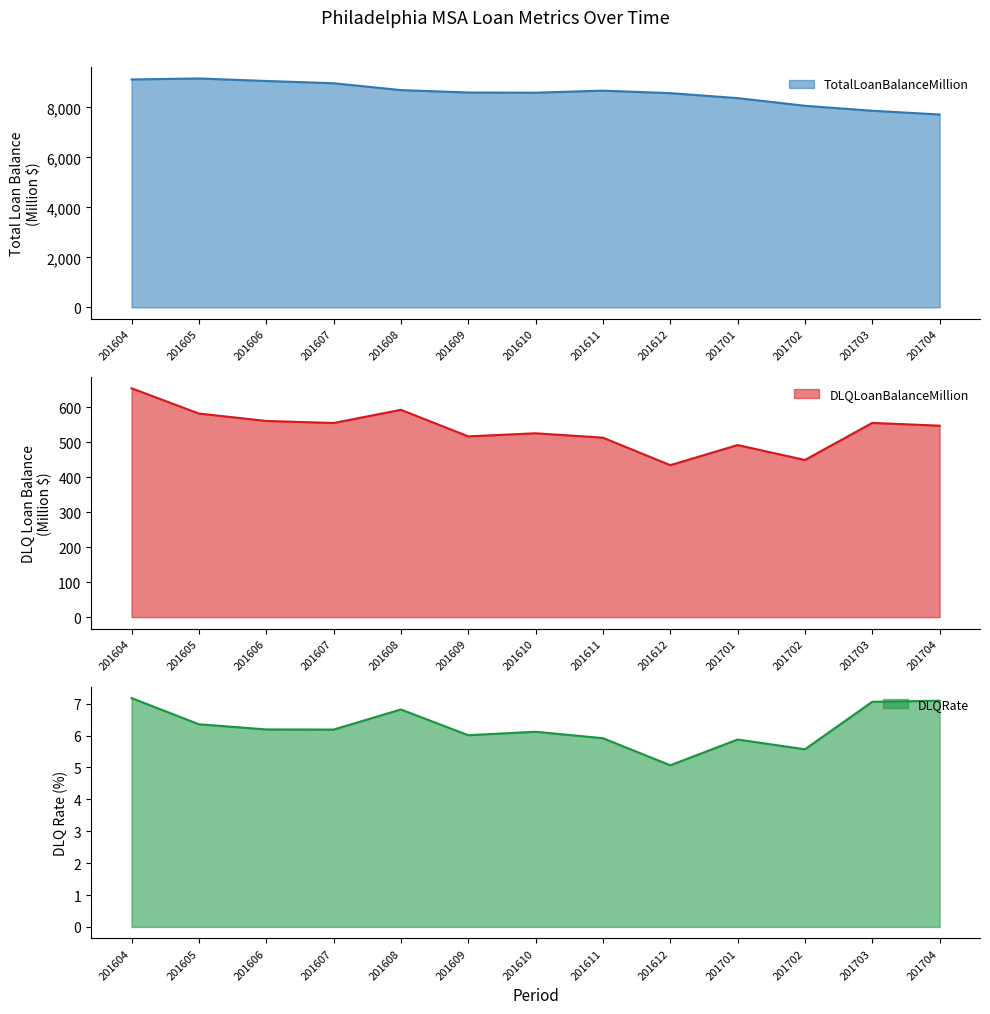

The DLQLoanBalanceMillion series shows 555.2 at 201607. True or false?

True